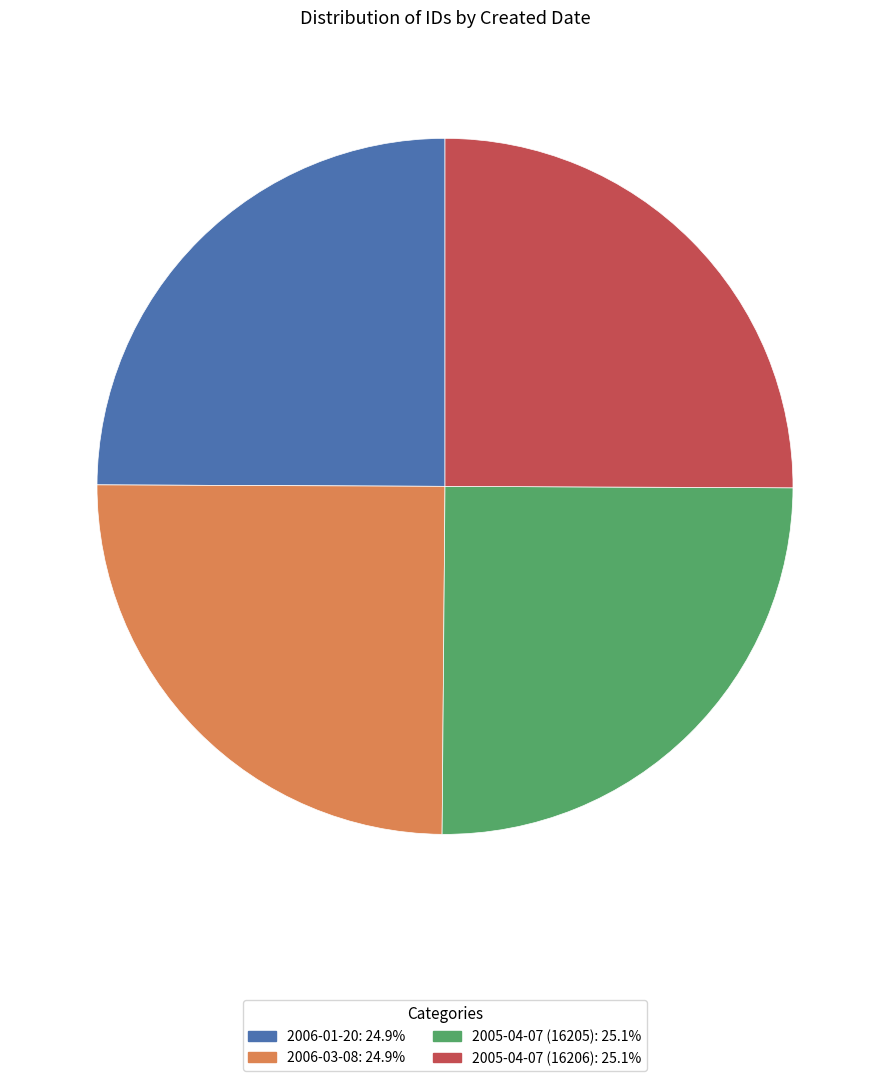

What is the ratio of the value at 2006-03-08 to the value at 2005-04-07 (16205)?

1.0